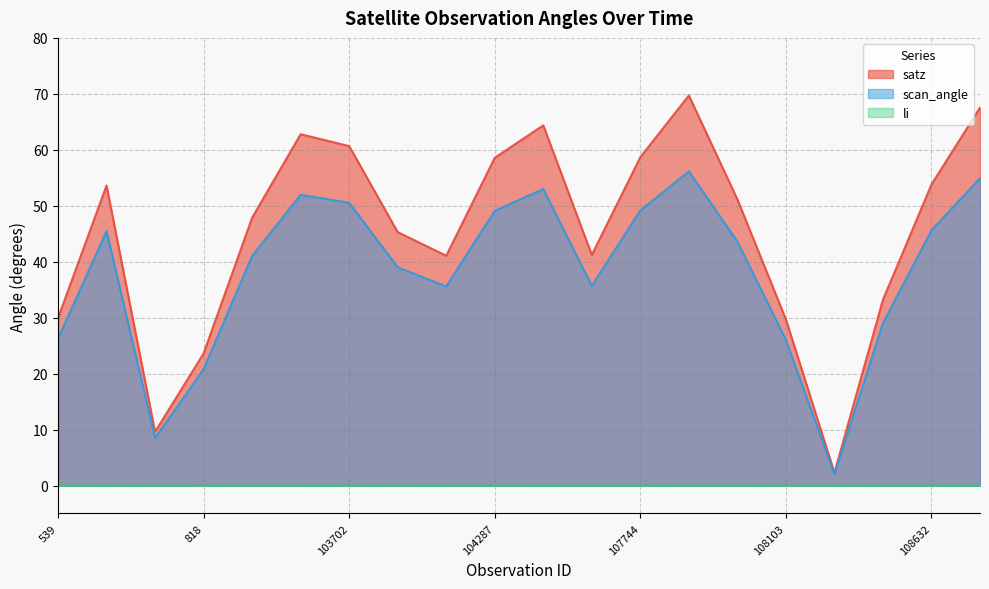

Which category has the lowest value across all series?

102972